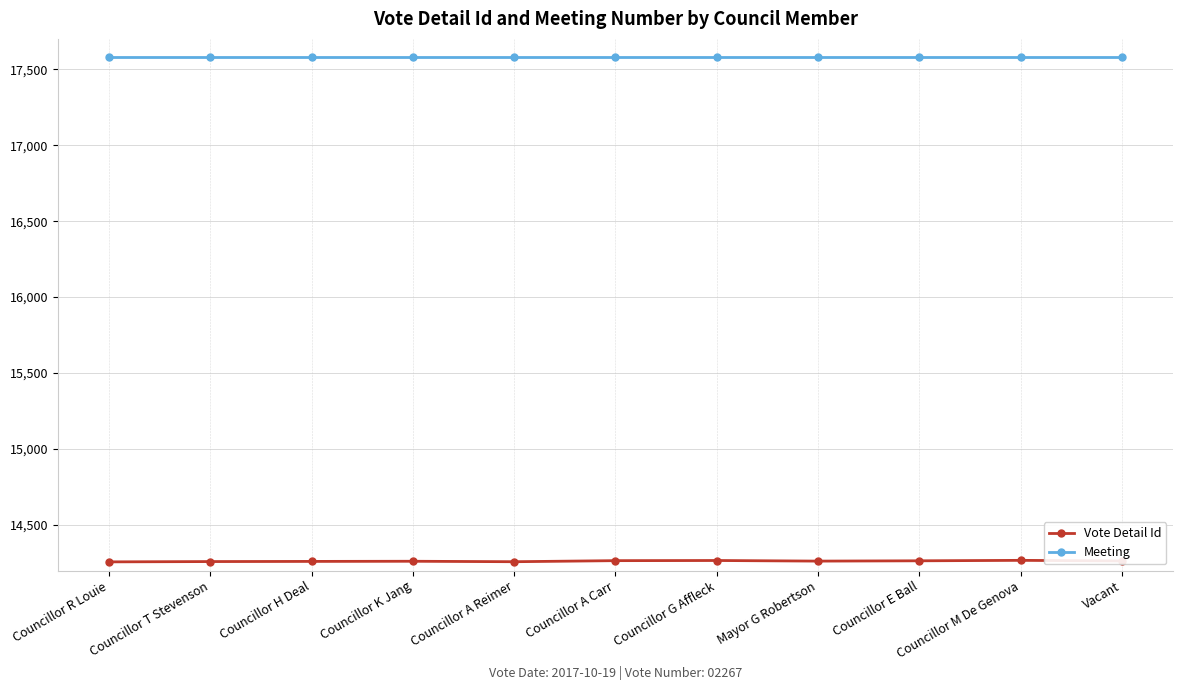

What is the average value of the Vote Detail Id series?

14262